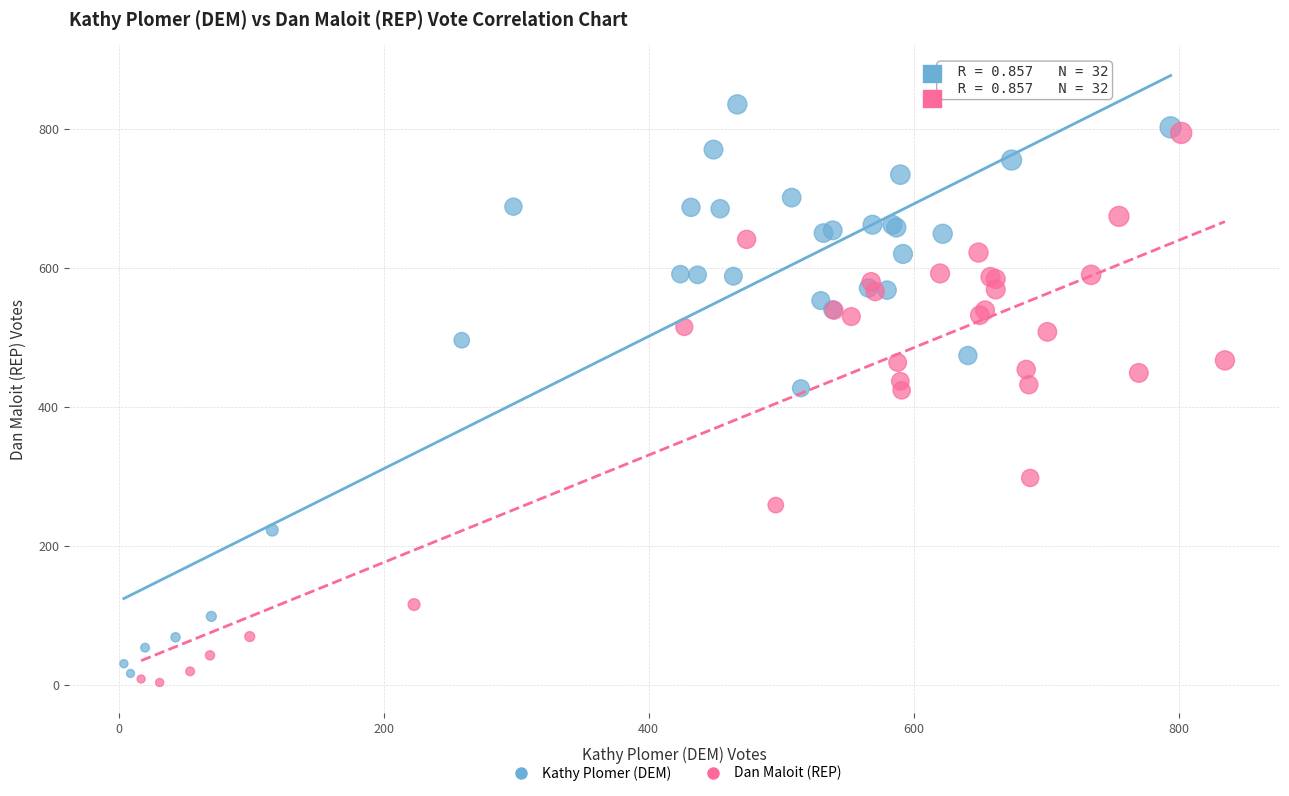

Which series has the largest Y range (max minus min)?

Kathy Plomer (DEM)